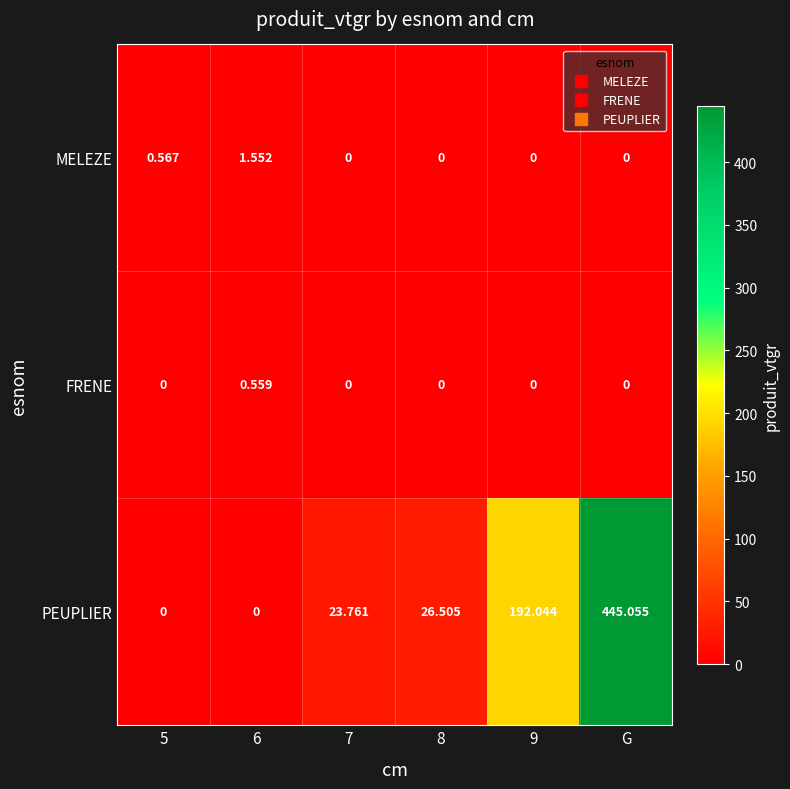

Which series has the largest total across all categories?

PEUPLIER